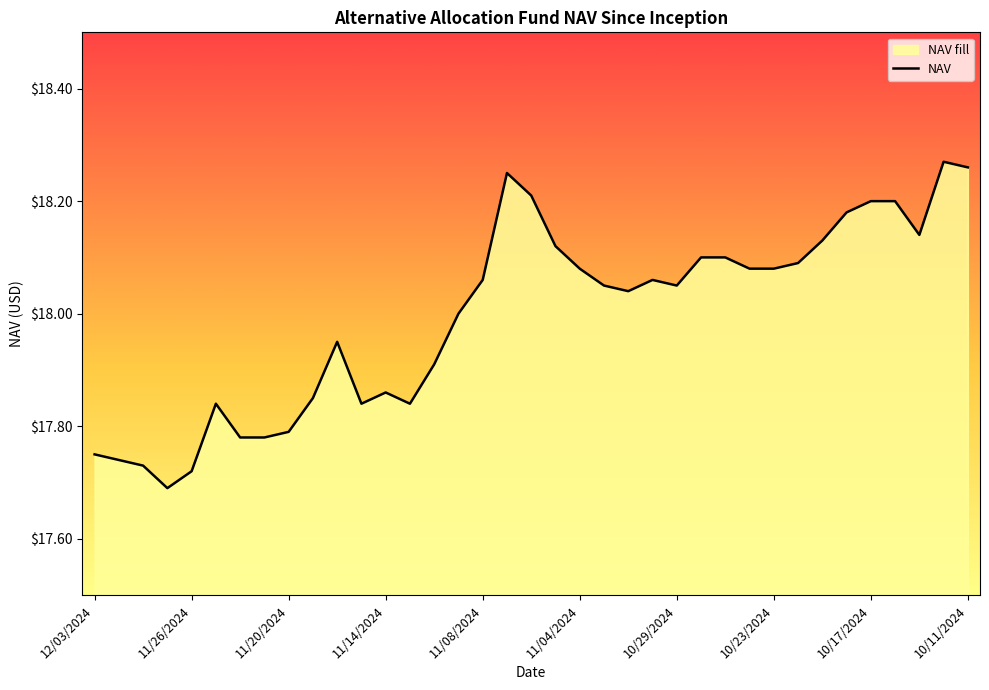

Is it true that the value at 11/20/2024 is 17.8?

True